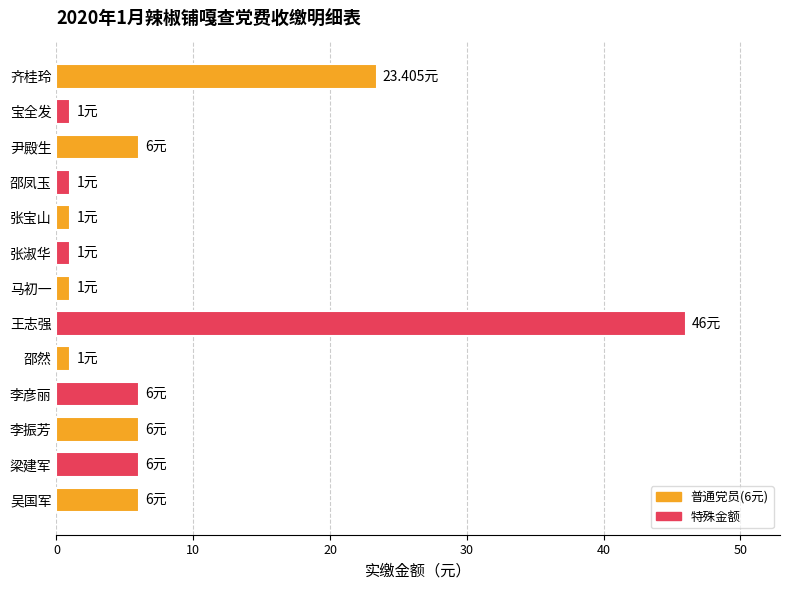

Which has a higher value, 李振芳 or 齐桂玲?

齐桂玲